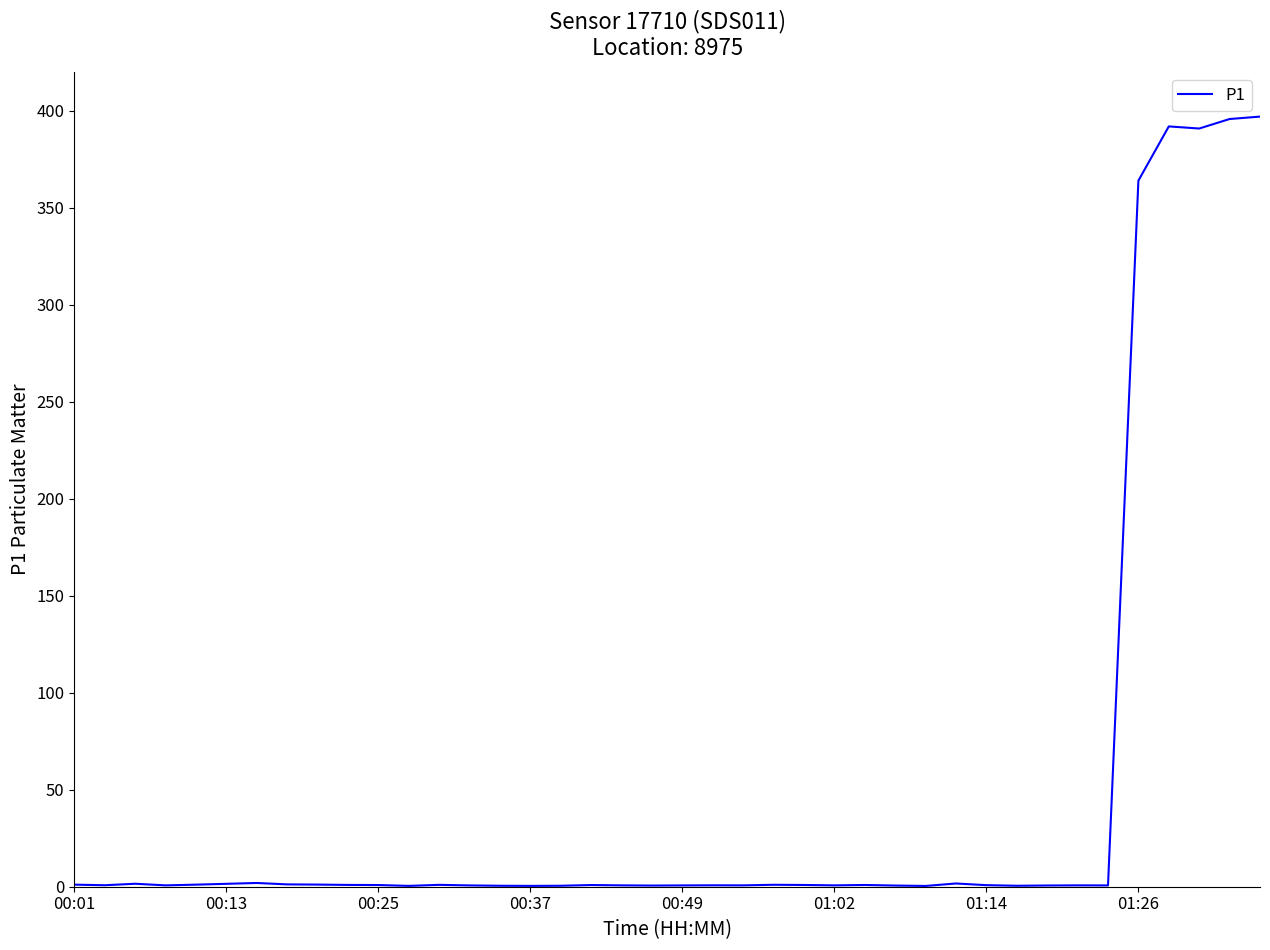

What is the maximum value shown in the chart?

397.0